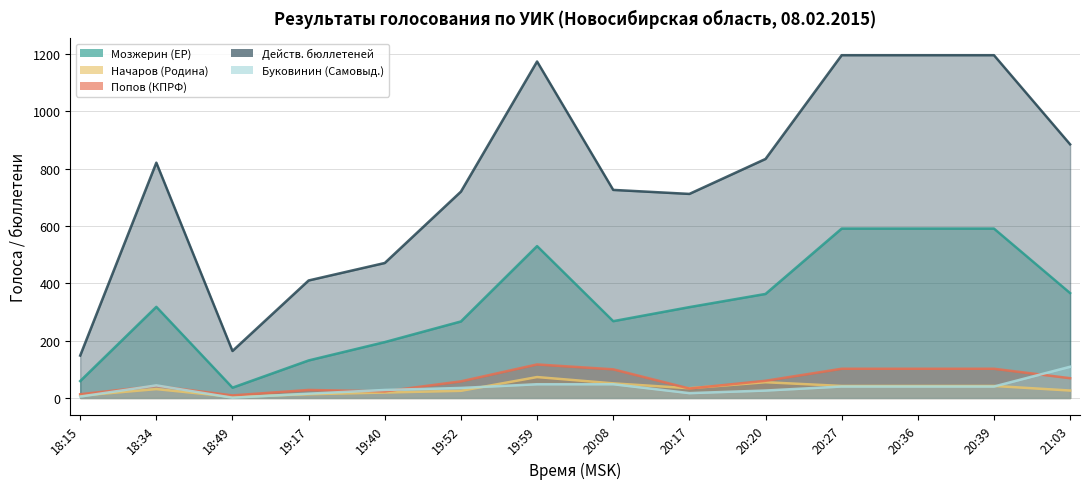

Count the number of data series in this chart.

5